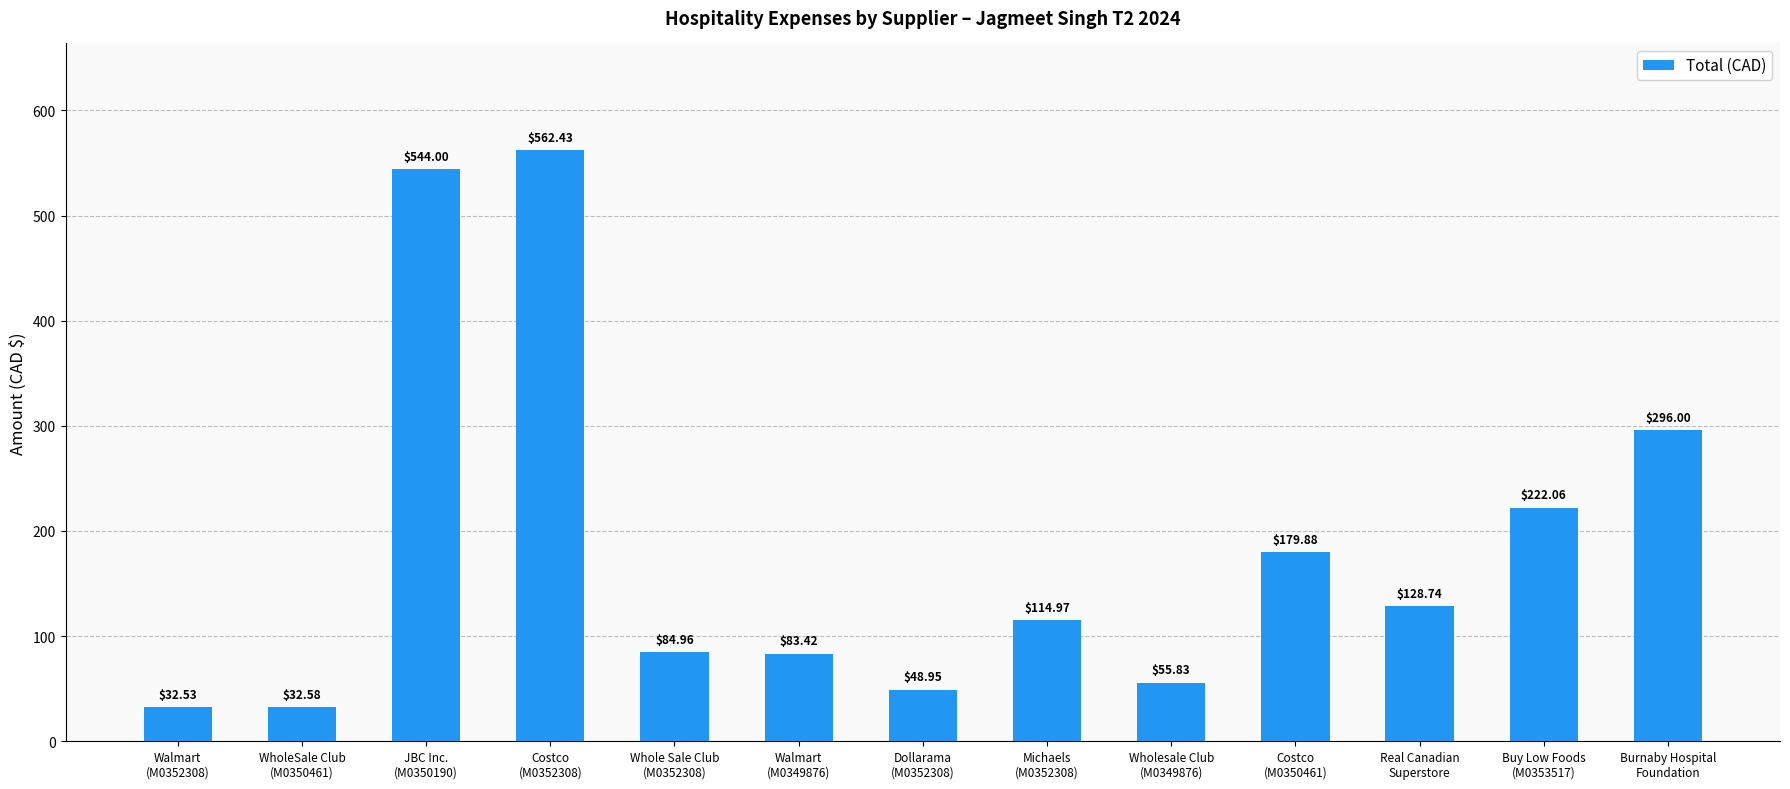

The value at Walmart
(M0352308) is 32.5. True or false?

True